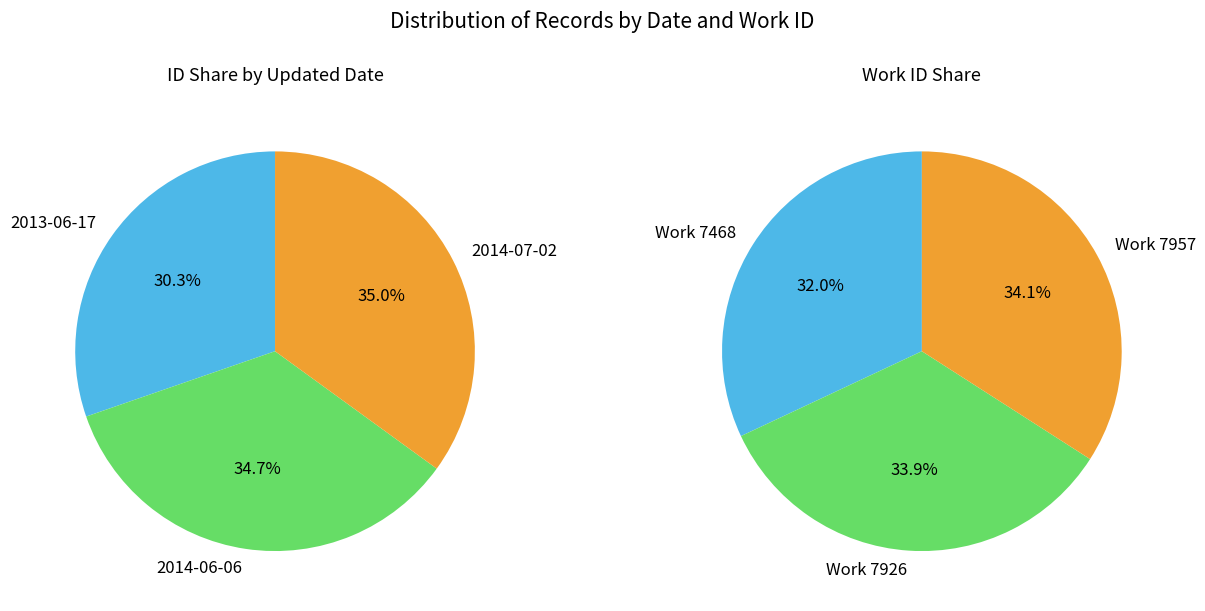

What is the smallest slice in the pie chart?

2013-06-17